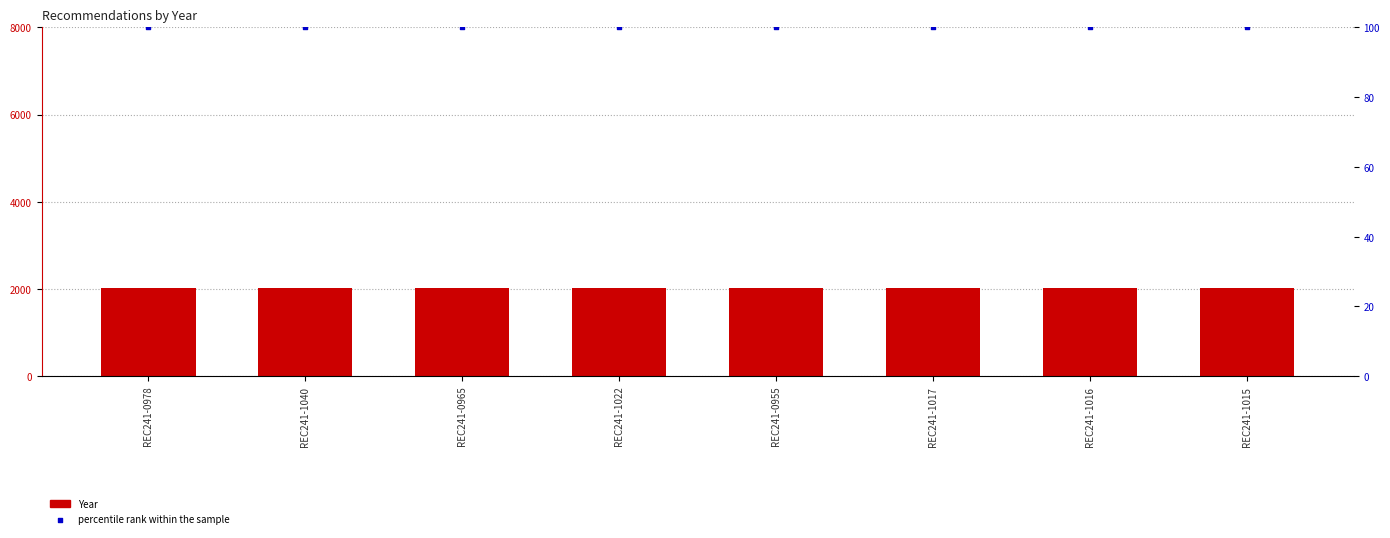

Which series reaches the maximum Y coordinate?

Year